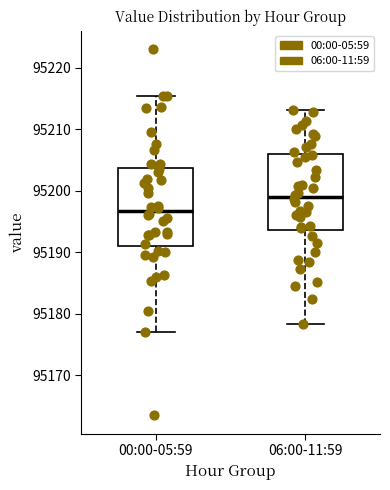

Reading left to right, read every box against the y-axis: the position of its median line, the range the box covers, and the ends of its whiskers. The values are not printed on the chart, so give them approximately, as read against the axis.

00:00-05:59: median 95197, box 95191 to 95204, whiskers 95177 to 95215
06:00-11:59: median 95199, box 95194 to 95206, whiskers 95178 to 95213